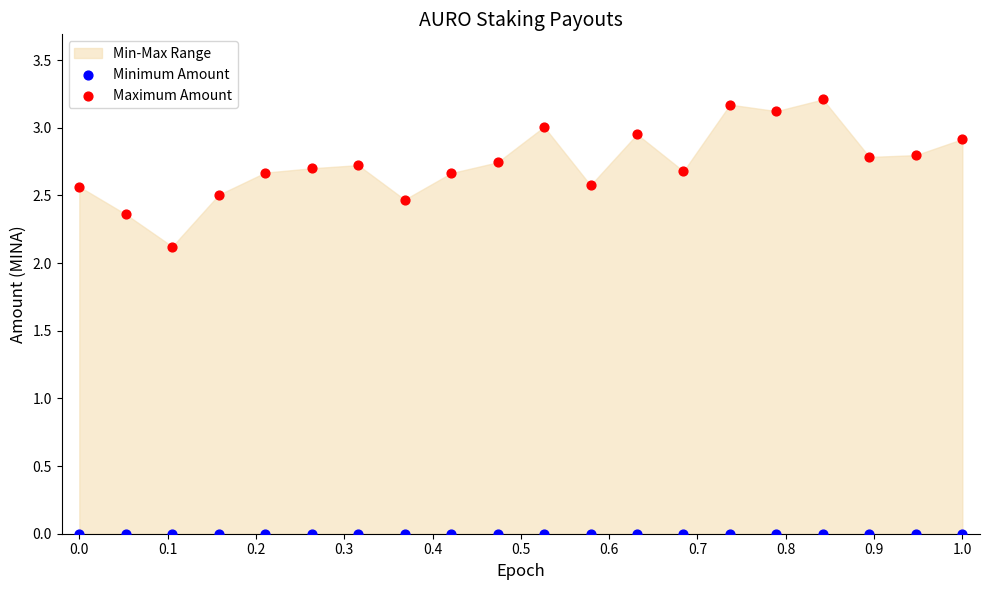

Which series contains the lowest Y value?

Minimum Amount